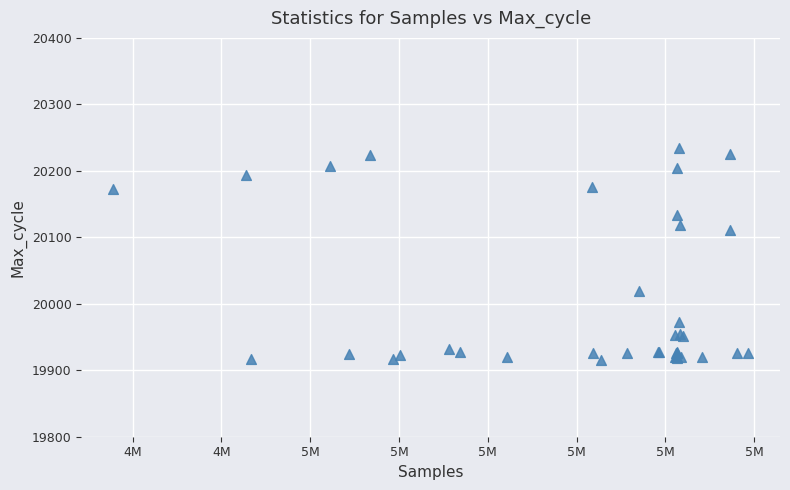

What Y value in the scatter plot is closest to 20074?

20111